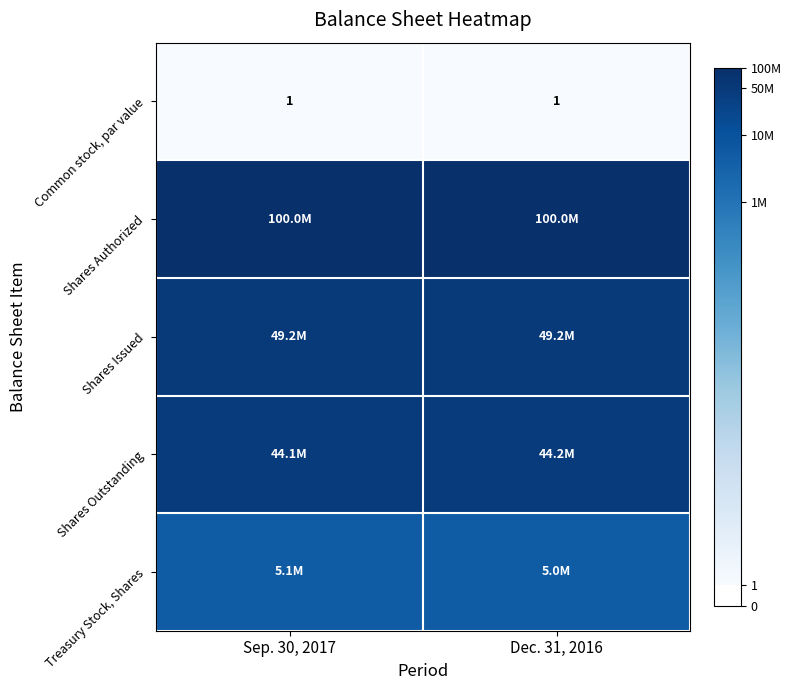

Which series has the largest total across all categories?

Shares Authorized